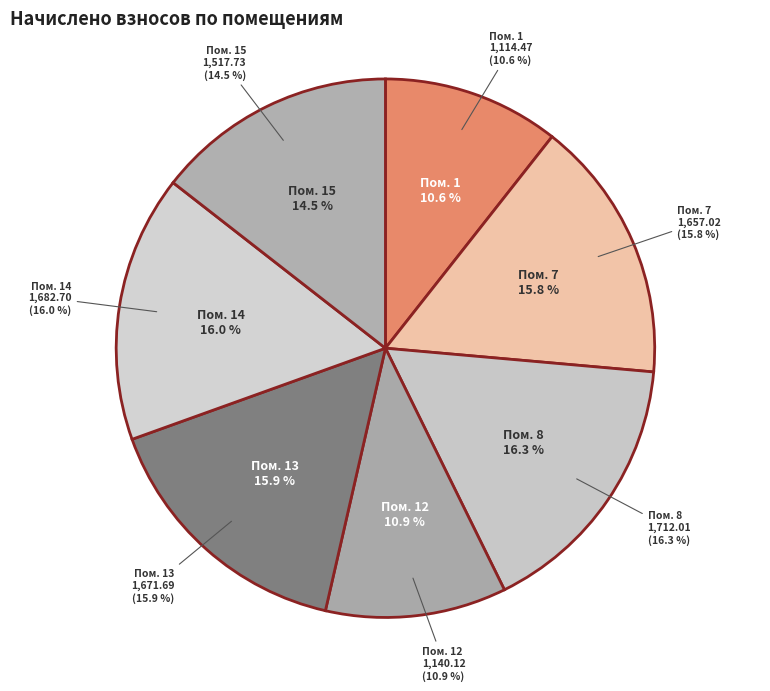

True or false: 13 accounts for 16% of the total.

True